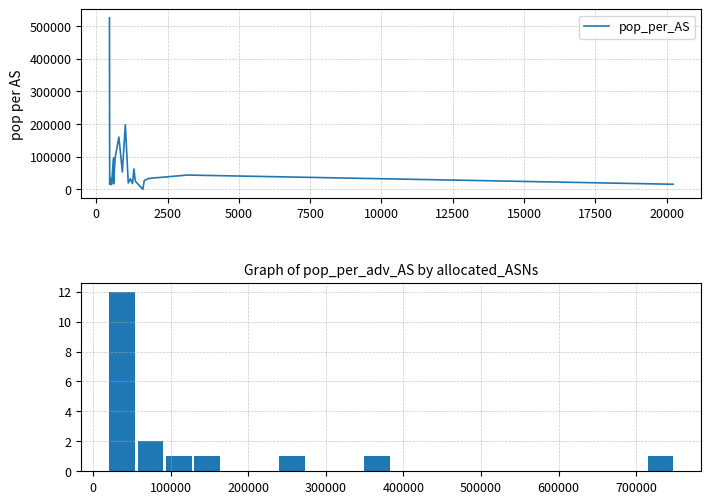

What is the maximum value for pop_per_AS?

524711